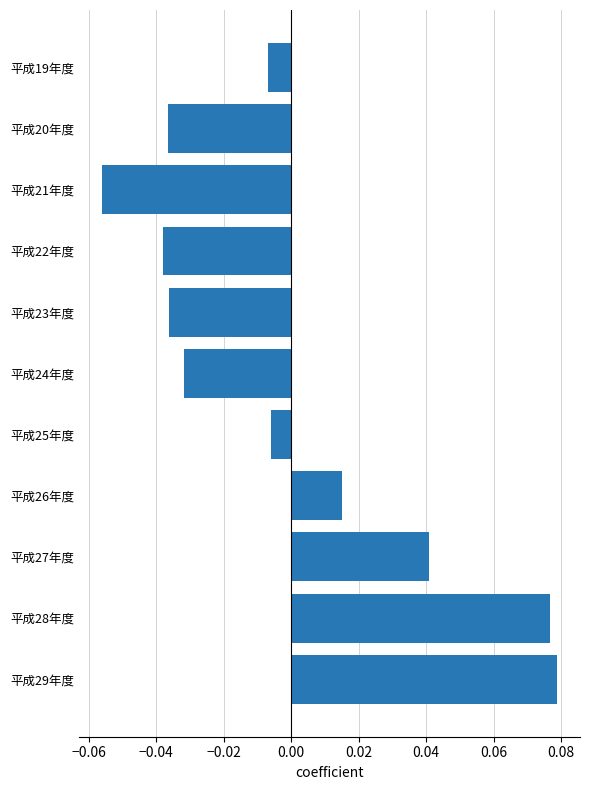

At which category does the chart reach its minimum across all series?

平成21年度